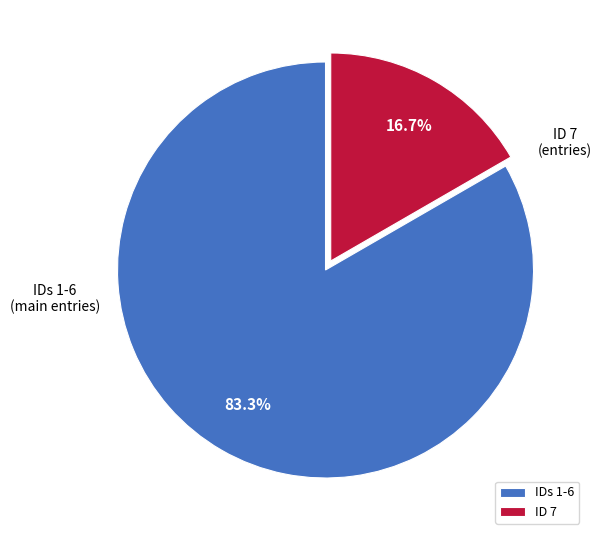

Combined, what portion of the pie is ID 7 and IDs 1-6?

100.0%